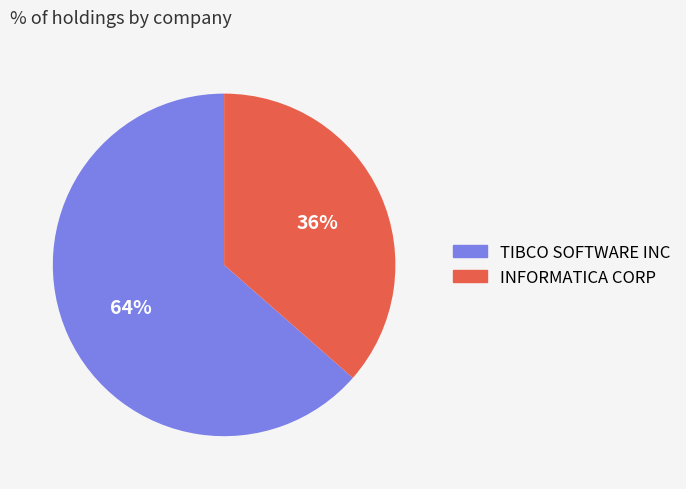

To the nearest percent, what is the combined percentage of INFORMATICA CORP and TIBCO SOFTWARE INC?

100%